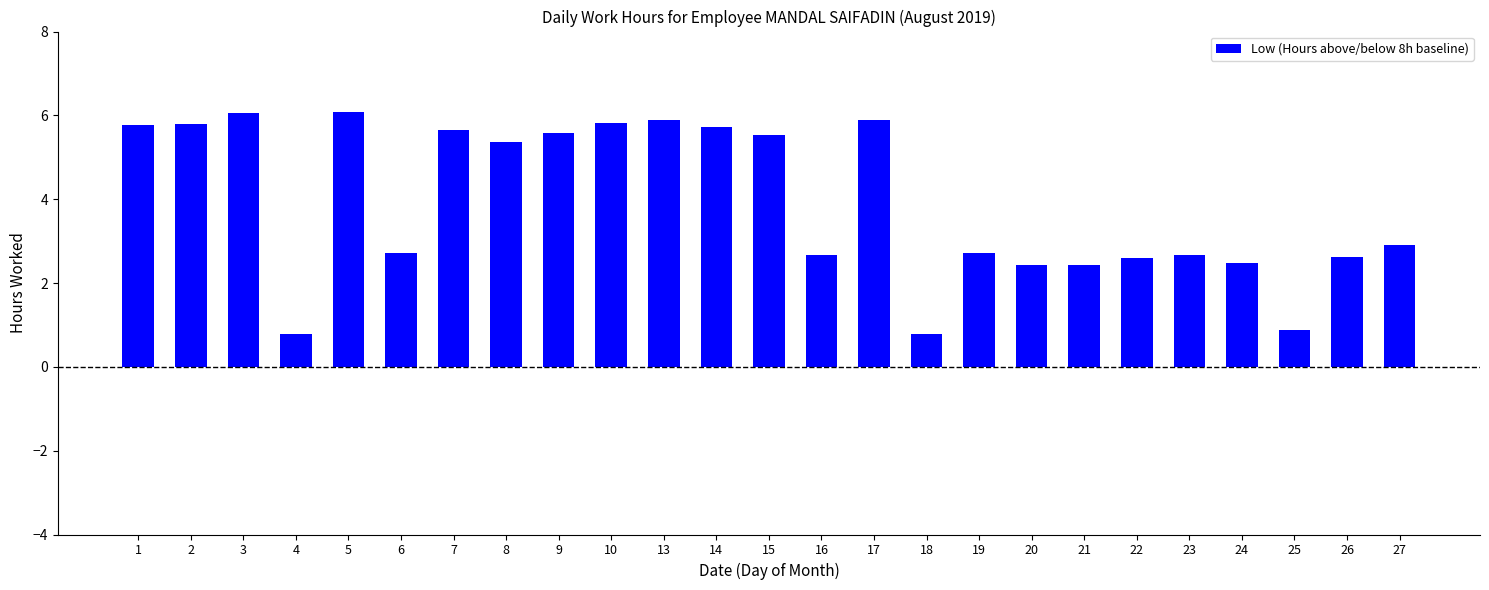

Where does the data first go above 2?

1